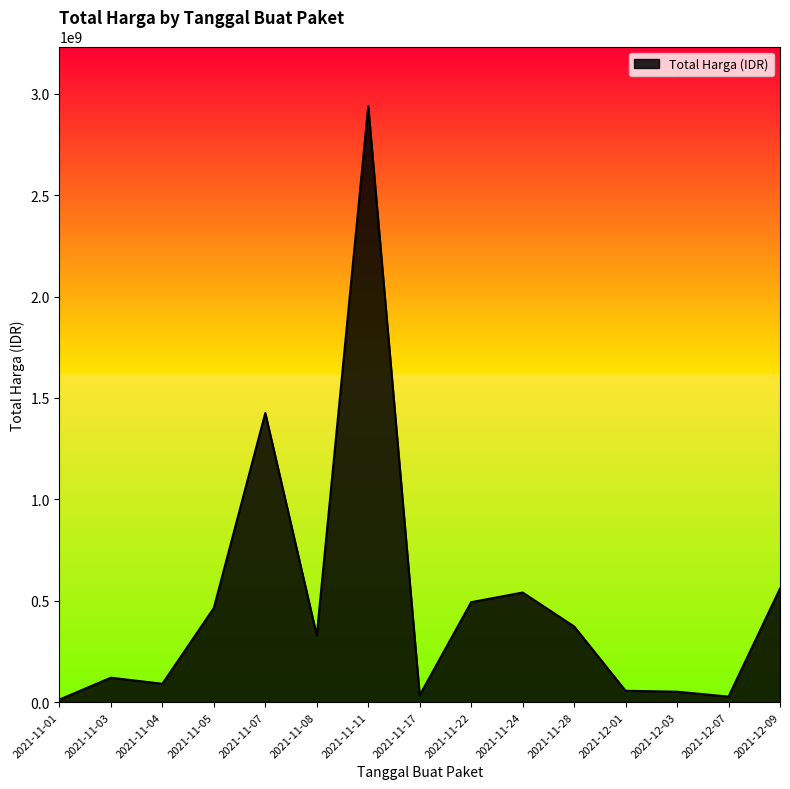

What is the difference between the maximum and minimum values?

2926175740